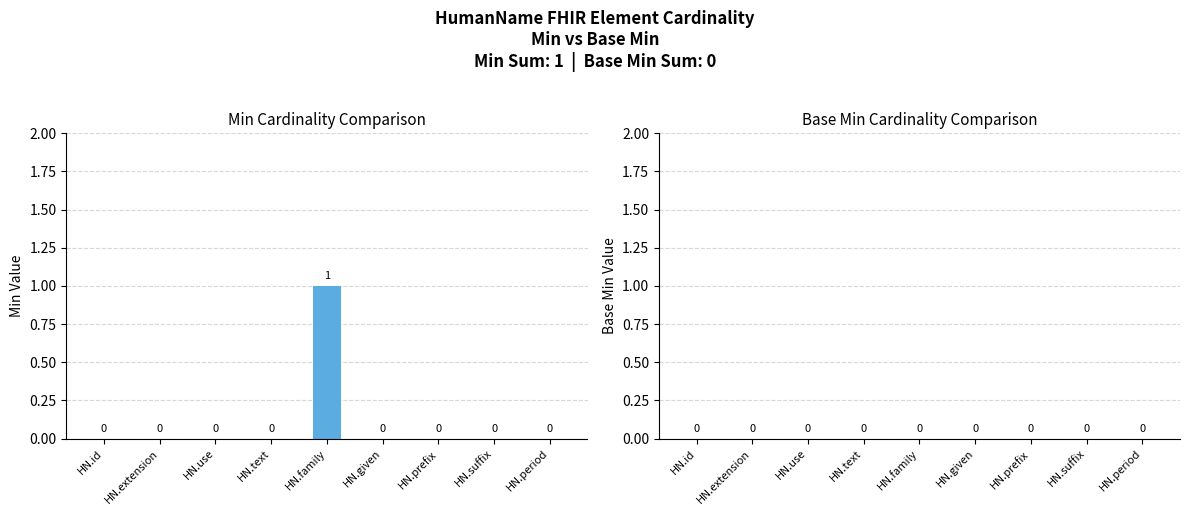

Does the chart contain stacked bars?

No